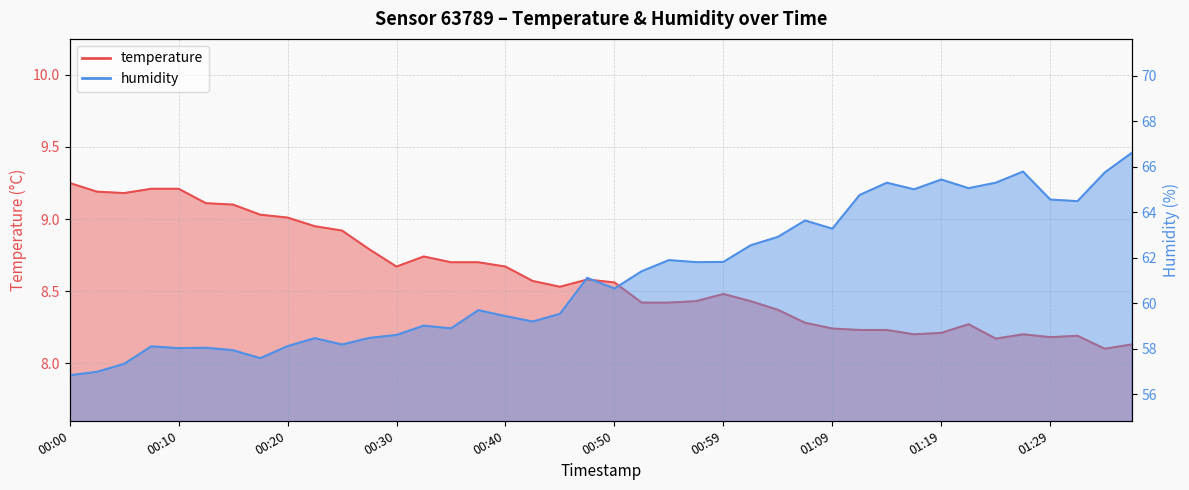

What is the difference between the second highest and second lowest values in the humidity series?

8.8